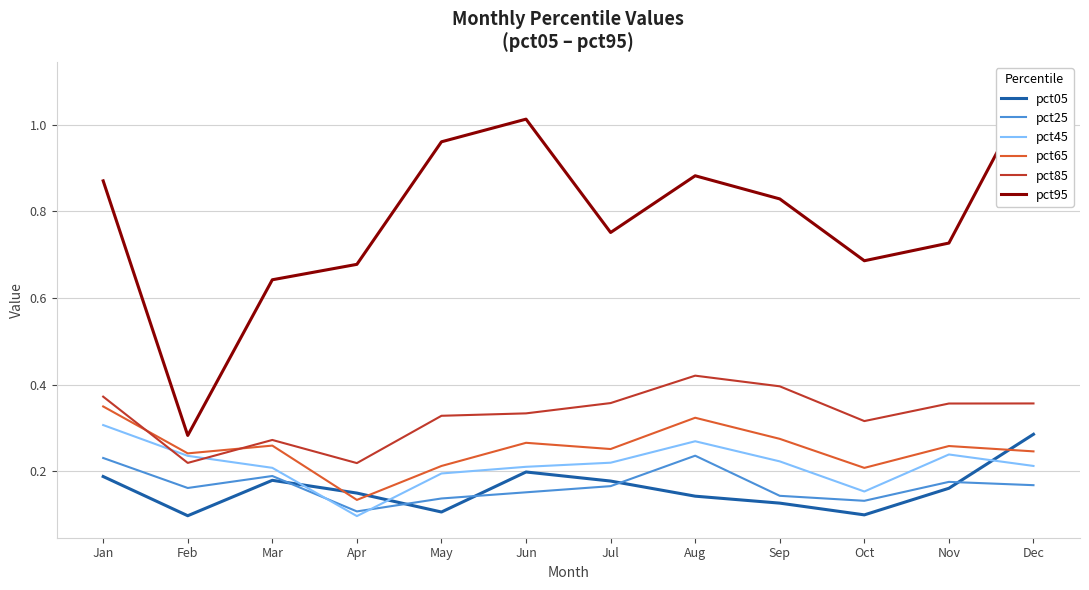

What is the highest value of the pct65 series?

0.3